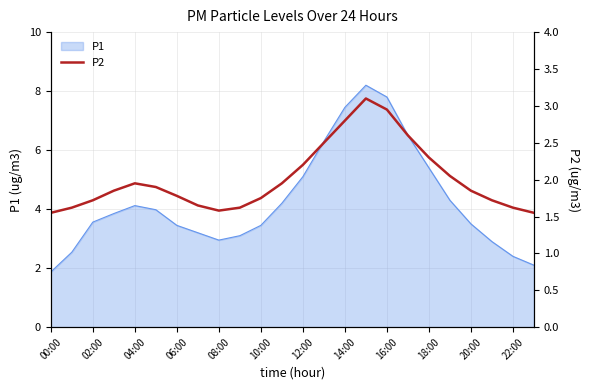

What is the lowest value of the P1 series?

1.9